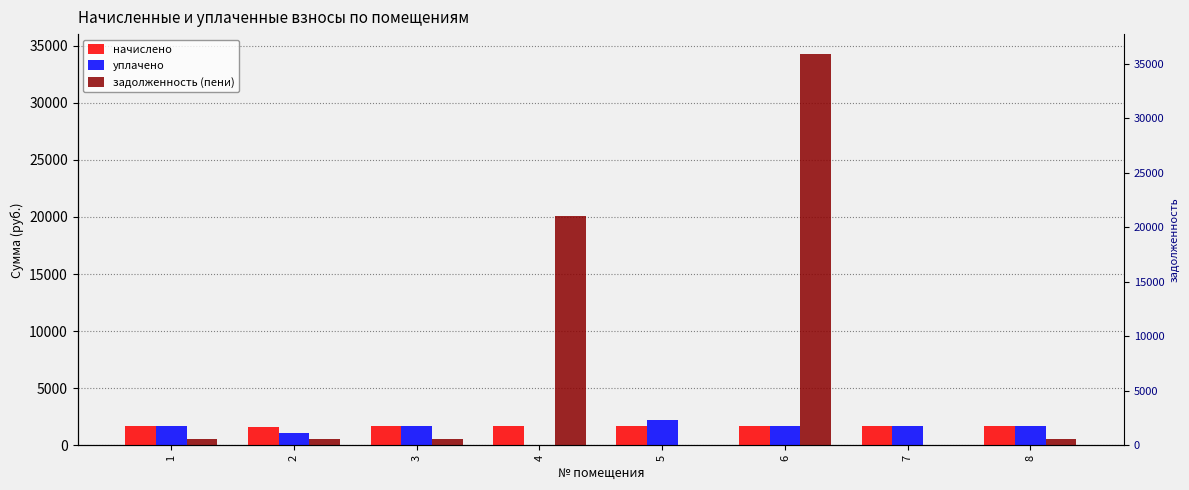

How many categories are shown in the chart?

8